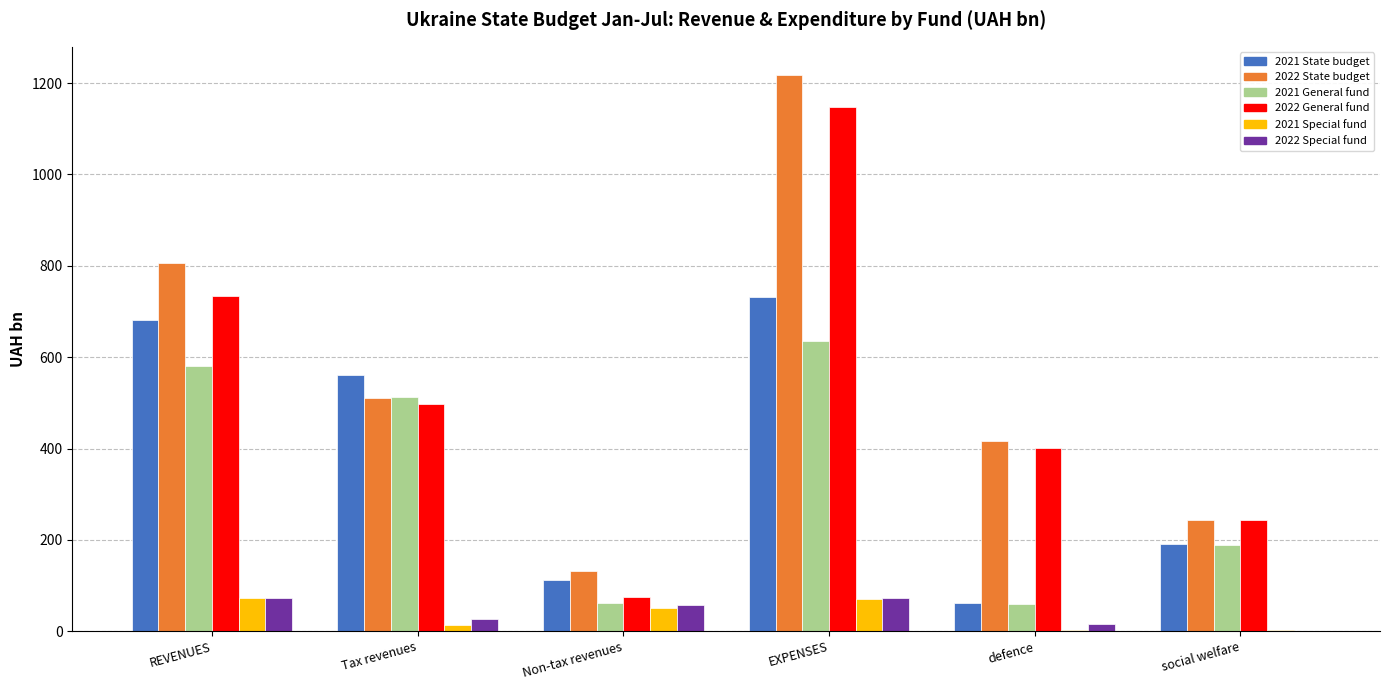

Which label corresponds to the largest value in the chart?

EXPENSES